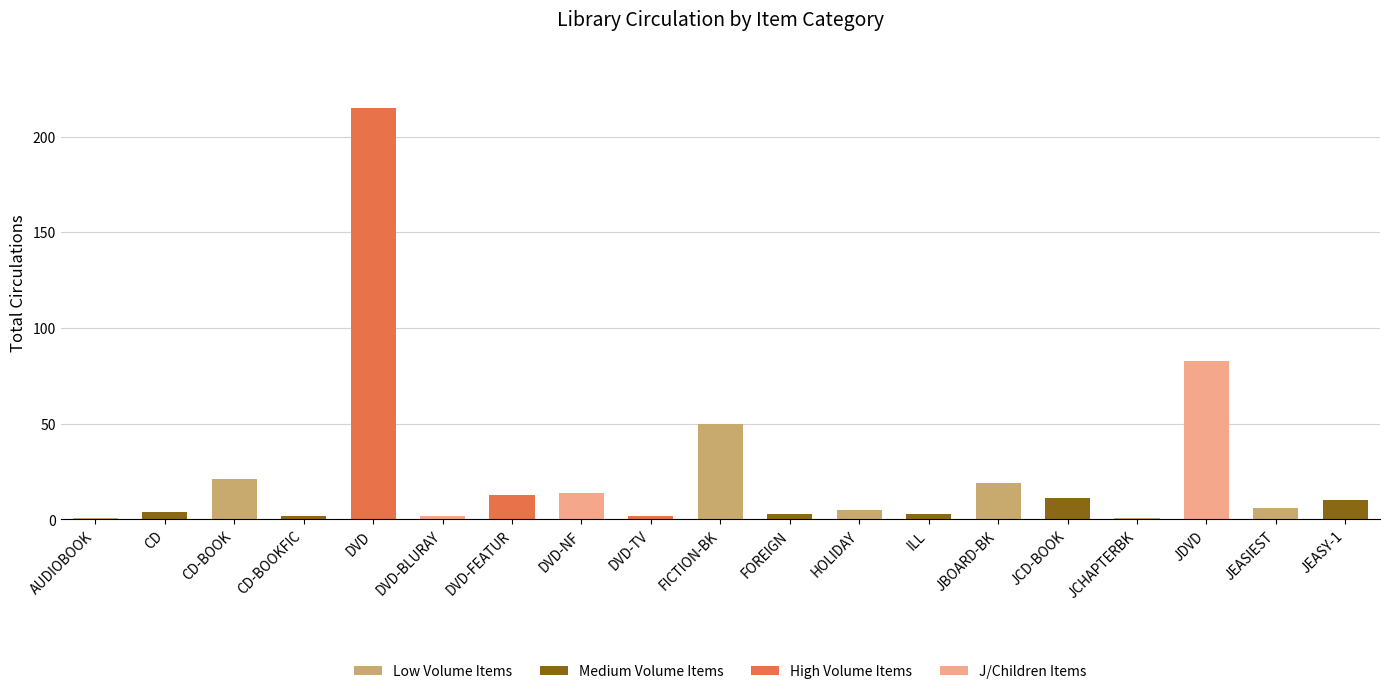

Count the number of categories in the chart.

19